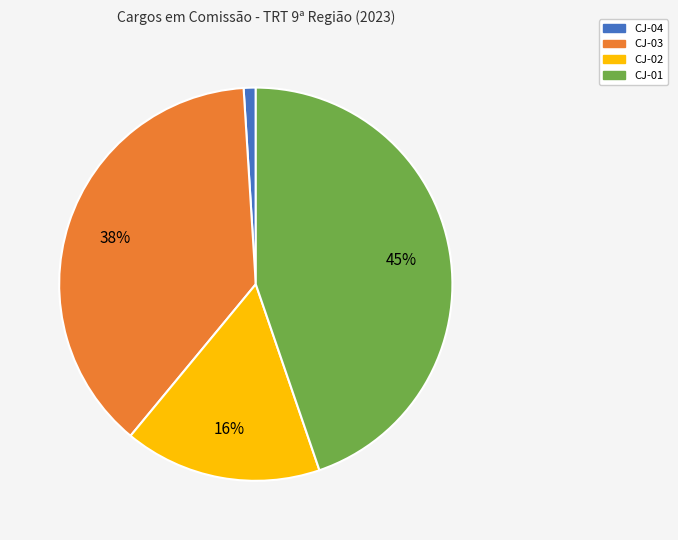

To the nearest percent, what is the combined percentage of CJ-02 and CJ-01?

61%